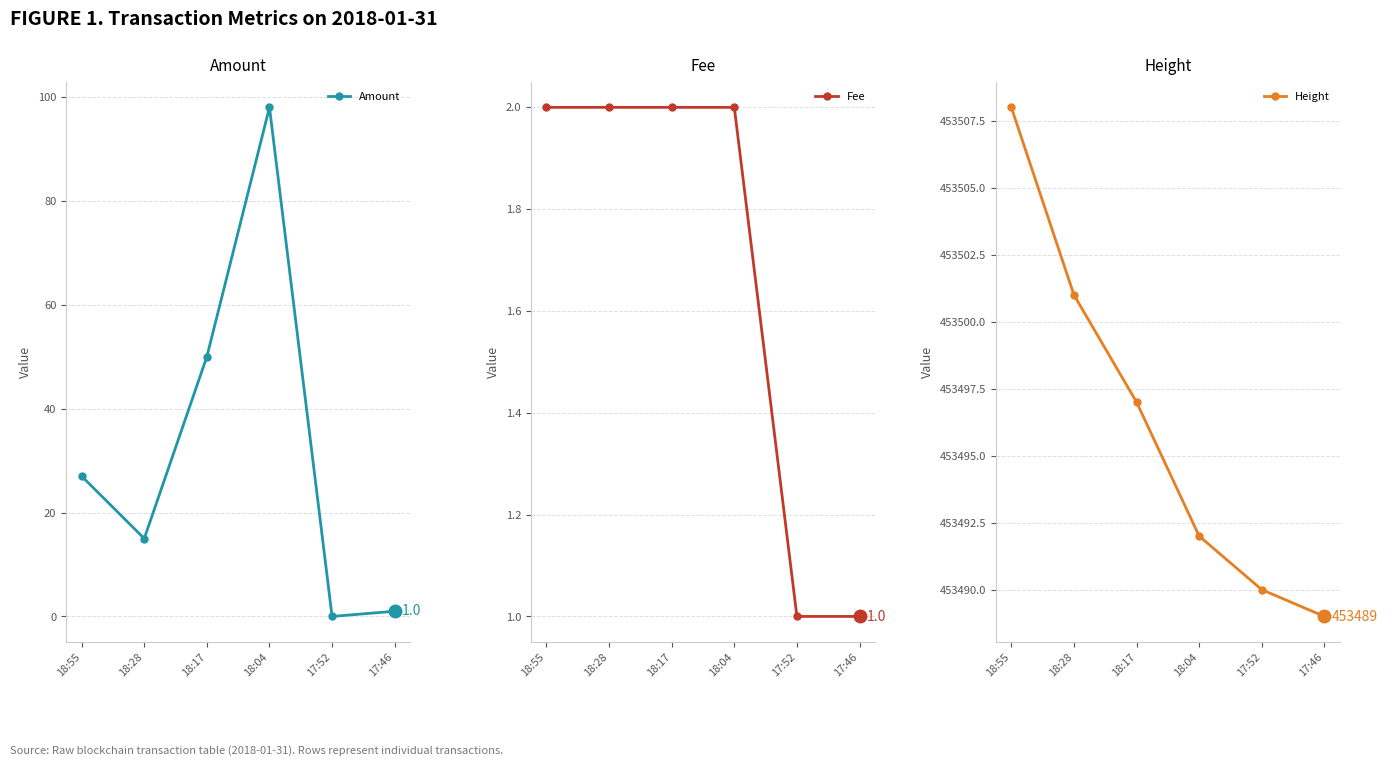

True or false: Amount and Fee intersect in this chart.

True